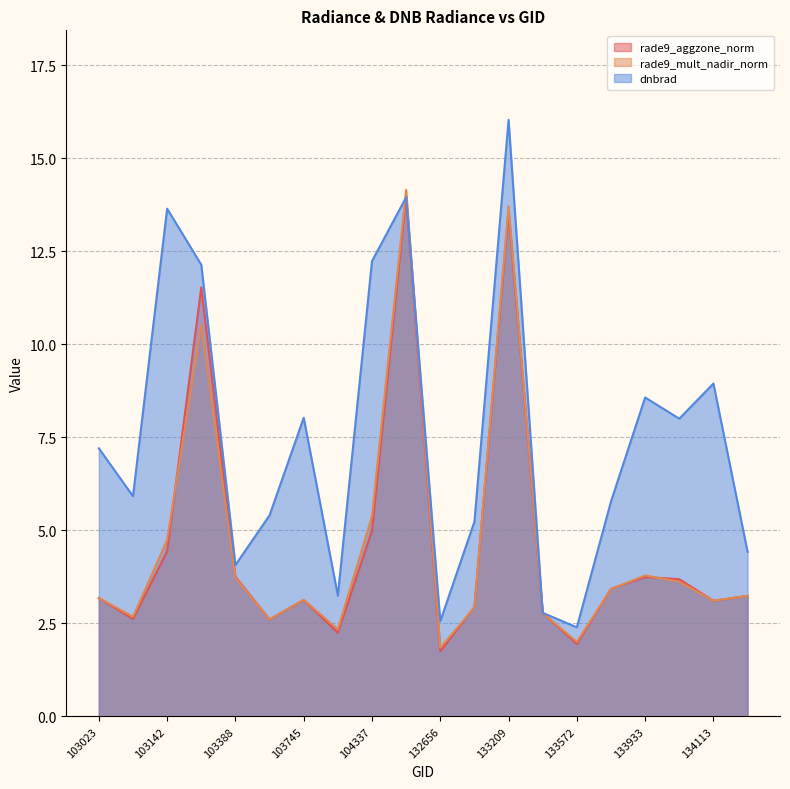

Reading left to right, extract all data points from this chart.

rade9_aggzone_norm: 103023=3.2	103031=2.6	103142=4.4	103270=11.5	103388=3.8	103625=2.6	103745=3.1	104104=2.2	104337=5.0	132474=14.0	132656=1.8	132835=2.9	133209=13.6	133392=2.8	133572=1.9	133749=3.4	133933=3.7	133944=3.7	134113=3.1	134124=3.2
rade9_mult_nadir_norm: 103023=3.2	103031=2.7	103142=4.7	103270=10.5	103388=3.7	103625=2.6	103745=3.1	104104=2.3	104337=5.4	132474=14.1	132656=1.8	132835=2.9	133209=13.7	133392=2.8	133572=2.0	133749=3.4	133933=3.8	133944=3.6	134113=3.1	134124=3.2
dnbrad: 103023=7.2	103031=5.9	103142=13.6	103270=12.1	103388=4.1	103625=5.4	103745=8.0	104104=3.2	104337=12.2	132474=13.9	132656=2.6	132835=5.2	133209=16.0	133392=2.8	133572=2.4	133749=5.8	133933=8.6	133944=8.0	134113=8.9	134124=4.4